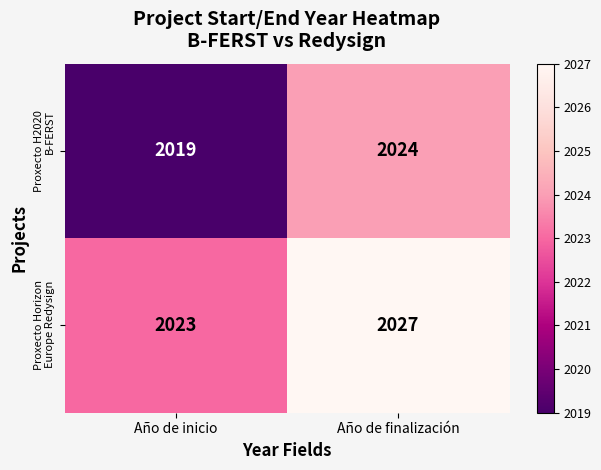

At which category does the chart reach its peak across all series?

Año de finalización